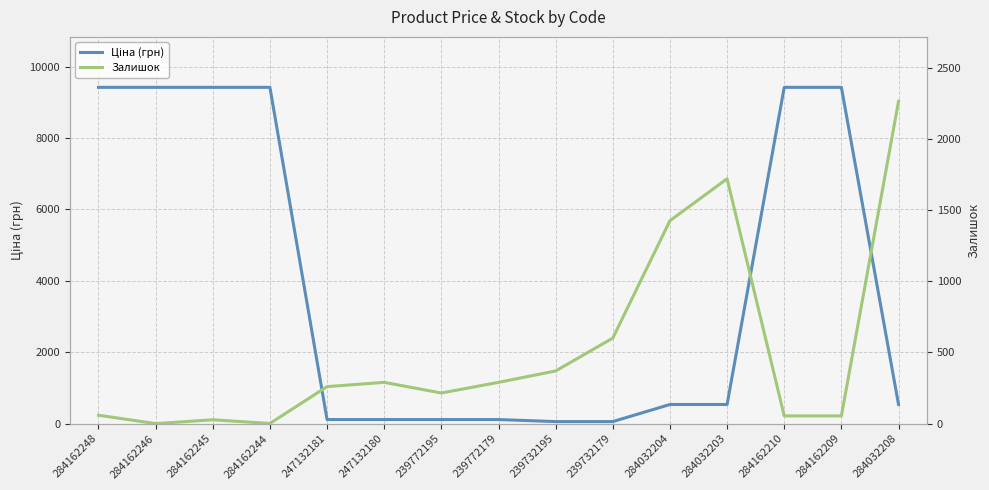

What is the label of the 6th point from the left?

247132180